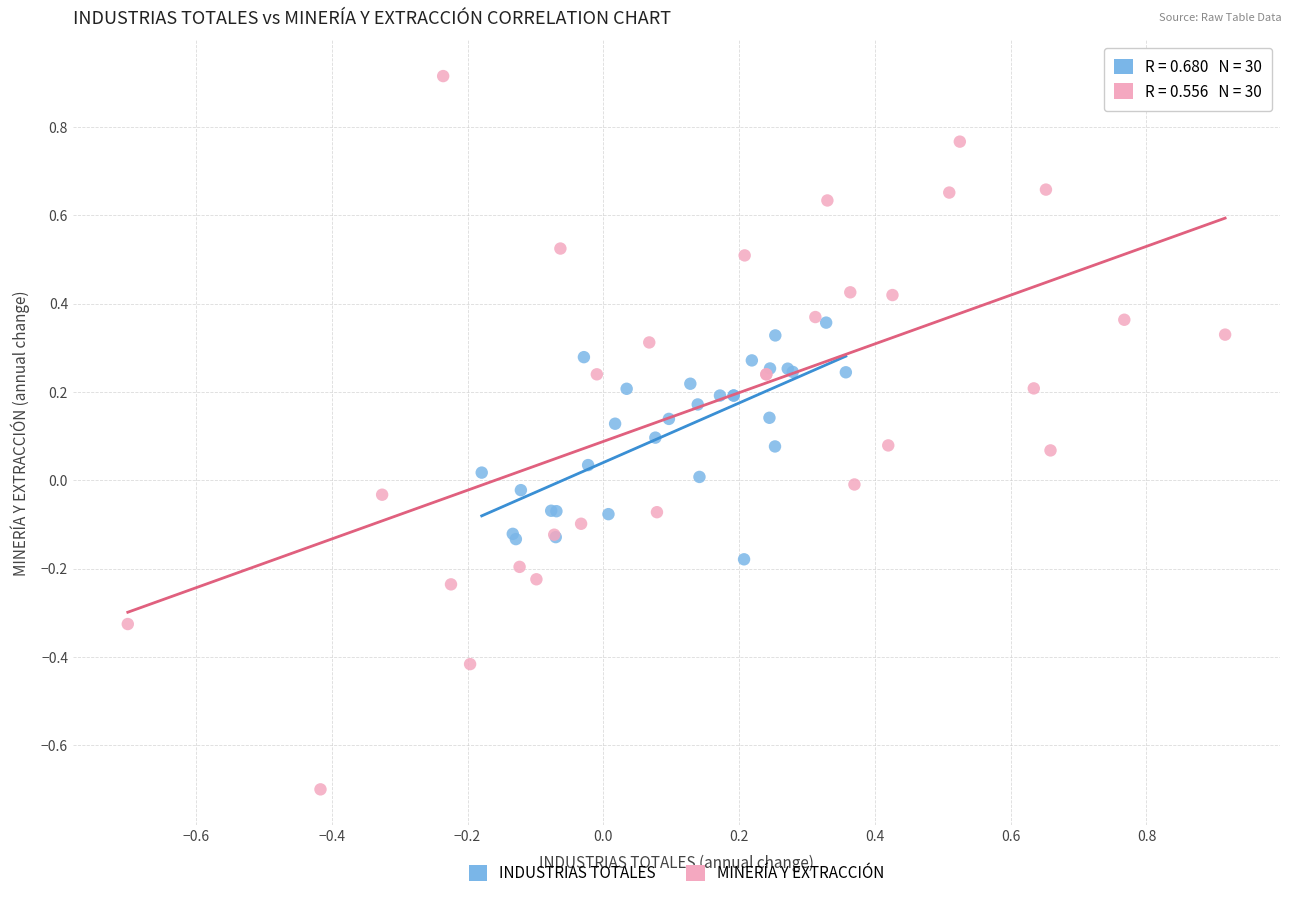

Which series reaches the maximum Y coordinate?

MINERÍA Y EXTRACCIÓN